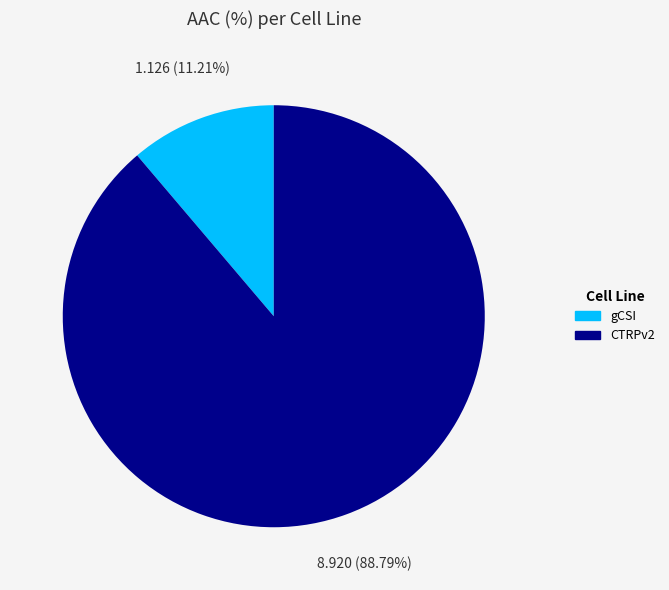

Does gCSI represent more than half of the total?

No